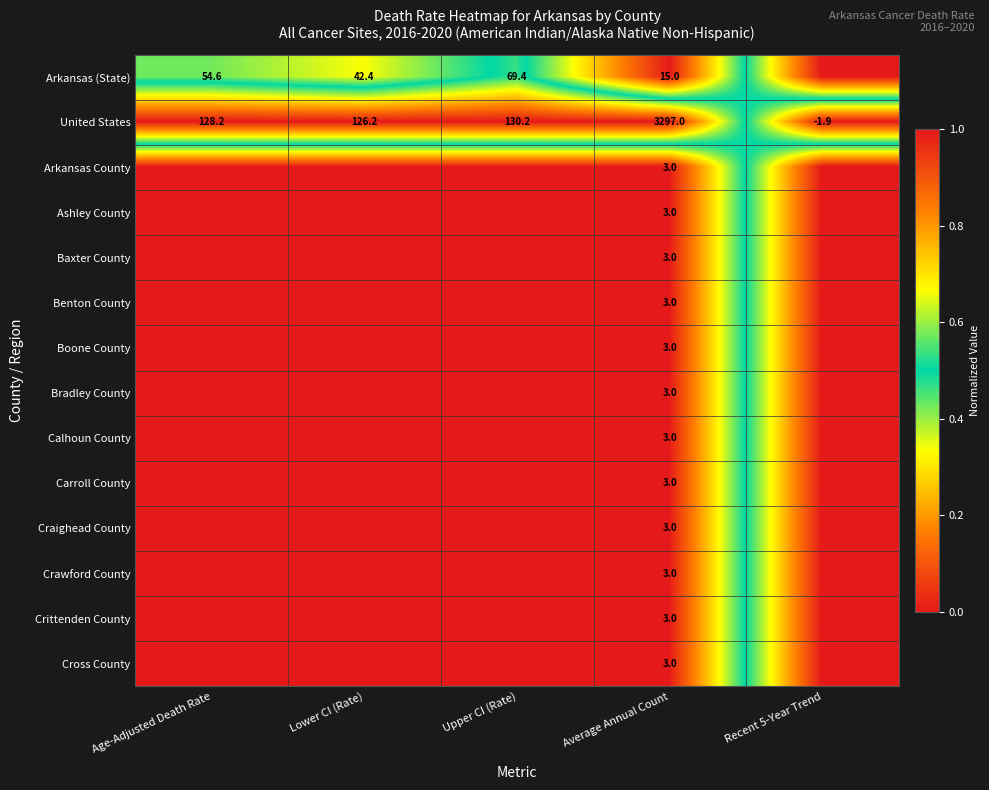

What is the sum of the United States values at Upper CI (Rate) and Recent 5-Year Trend?

128.3